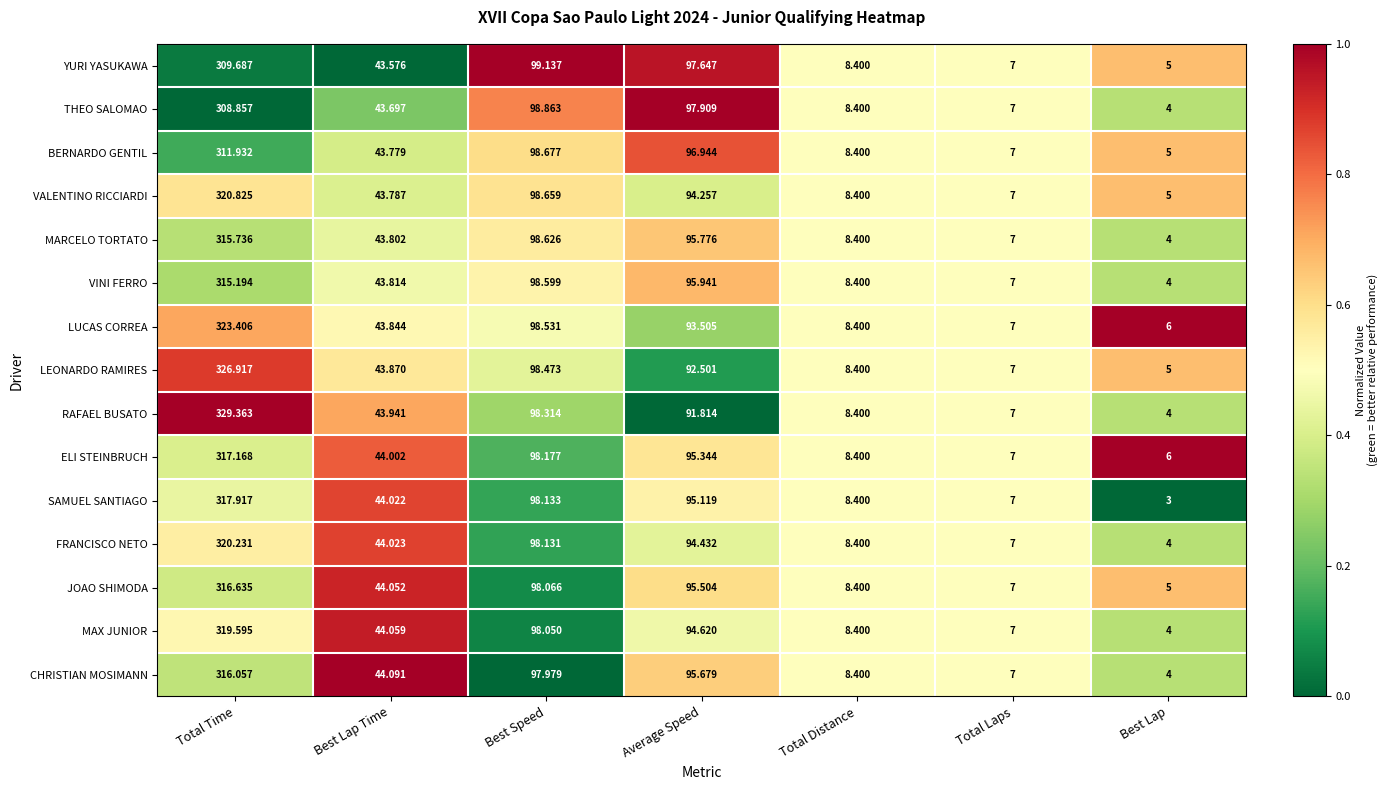

Rank the categories by JOAO SHIMODA value from lowest to highest.

Best Lap, Total Laps, Total Distance, Best Lap Time, Average Speed, Best Speed, Total Time